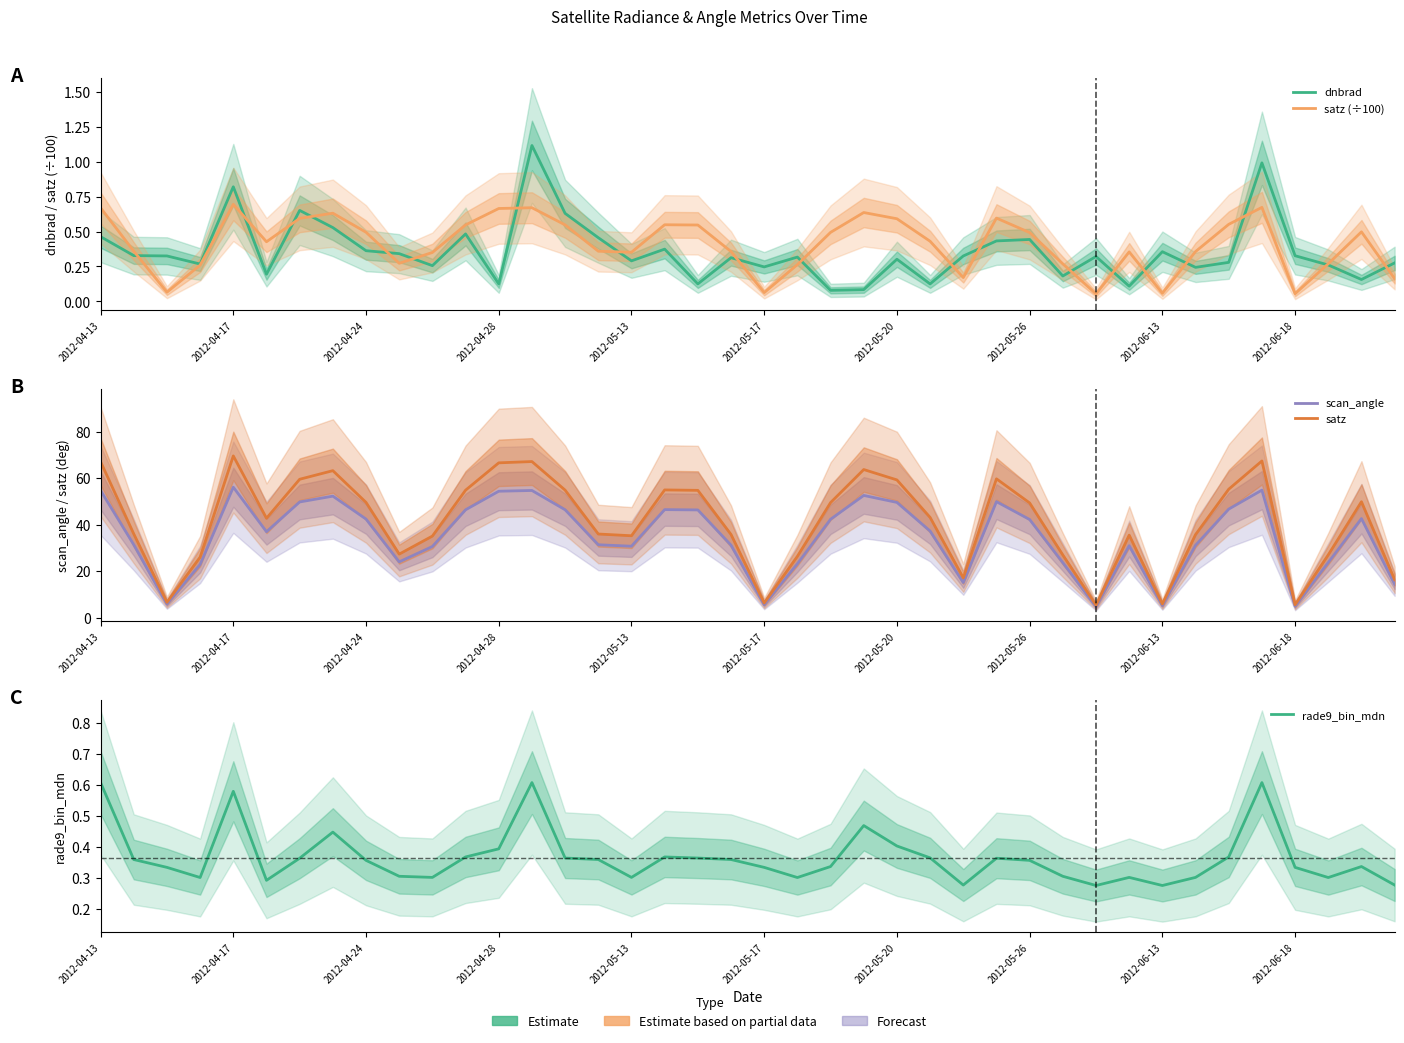

Reading right to left, transcribe all the data shown in this chart.

dnbrad: 0.3	0.2	0.3	0.3	1.0	0.3	0.2	0.4	0.1	0.3	0.2	0.4	0.4	0.3	0.1	0.3	0.1	0.1	0.3	0.2	0.3	0.1	0.4	0.3	0.5	0.6	1.1	0.1	0.5	0.3	0.3	0.4	0.5	0.7	0.2	0.8	0.3	0.3	0.3	0.5
satz (÷100): 0.2	0.5	0.3	0.1	0.7	0.6	0.4	0.1	0.4	0.1	0.3	0.5	0.6	0.2	0.4	0.6	0.6	0.5	0.3	0.1	0.4	0.5	0.5	0.4	0.4	0.5	0.7	0.7	0.5	0.4	0.3	0.5	0.6	0.6	0.4	0.7	0.3	0.1	0.4	0.7
scan_angle: 14.4	42.6	23.7	4.9	54.8	46.6	31.1	5.2	30.9	4.7	23.6	42.2	49.8	15.1	37.2	49.5	52.5	42.3	23.1	5.5	31.1	46.3	46.4	30.7	31.3	46.4	54.7	54.3	46.3	30.6	23.9	42.4	52.2	49.7	36.9	56.1	22.8	5.8	31.3	54.6
satz: 16.3	49.8	27.0	5.5	67.4	55.2	35.7	5.8	35.5	5.3	26.9	49.3	59.7	17.1	43.1	59.2	63.7	49.4	26.3	6.3	35.7	54.7	54.9	35.2	35.9	54.8	67.1	66.6	54.8	35.0	27.3	49.5	63.2	59.5	42.7	69.5	26.0	6.6	36.0	67.1
rade9_bin_mdn: 0.3	0.3	0.3	0.3	0.6	0.4	0.3	0.3	0.3	0.3	0.3	0.4	0.4	0.3	0.4	0.4	0.5	0.3	0.3	0.3	0.4	0.4	0.4	0.3	0.4	0.4	0.6	0.4	0.4	0.3	0.3	0.4	0.4	0.4	0.3	0.6	0.3	0.3	0.4	0.6